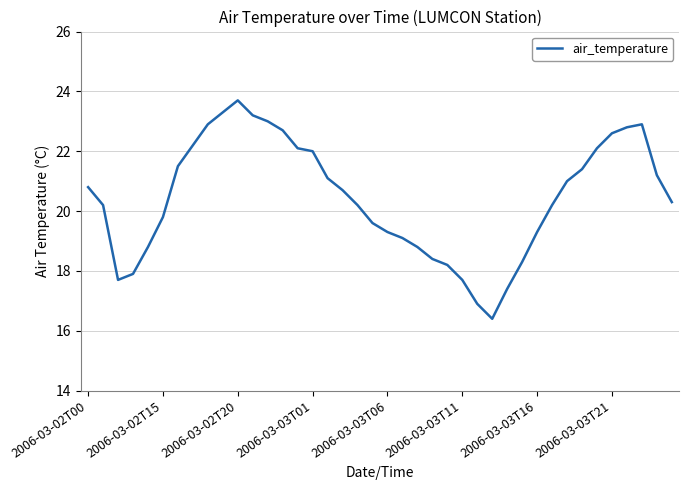

What is the difference between the maximum and minimum values?

7.3